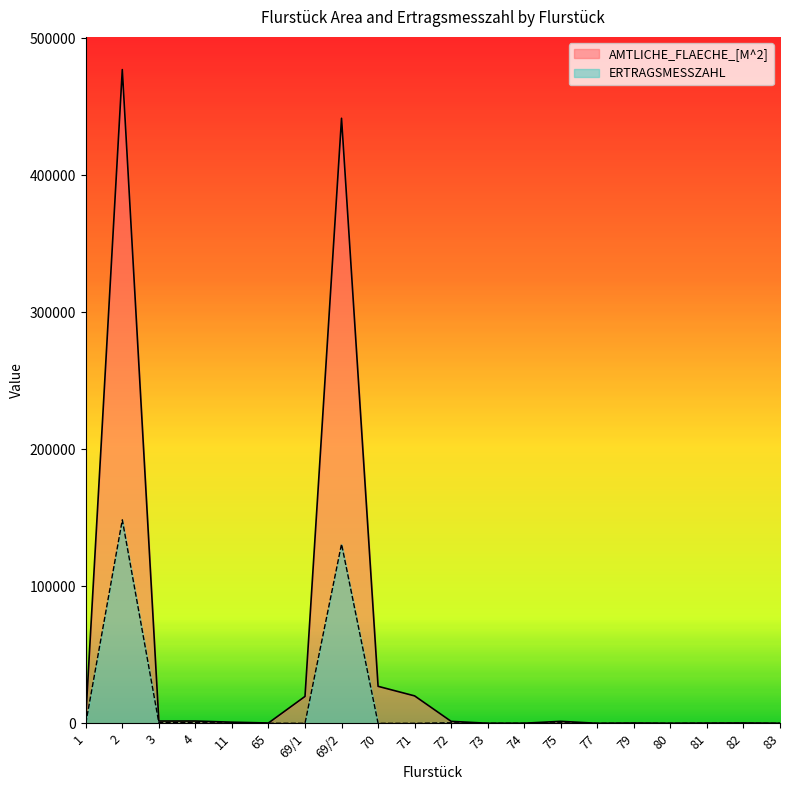

At which label is ERTRAGSMESSZAHL closest to 74282?

69/2